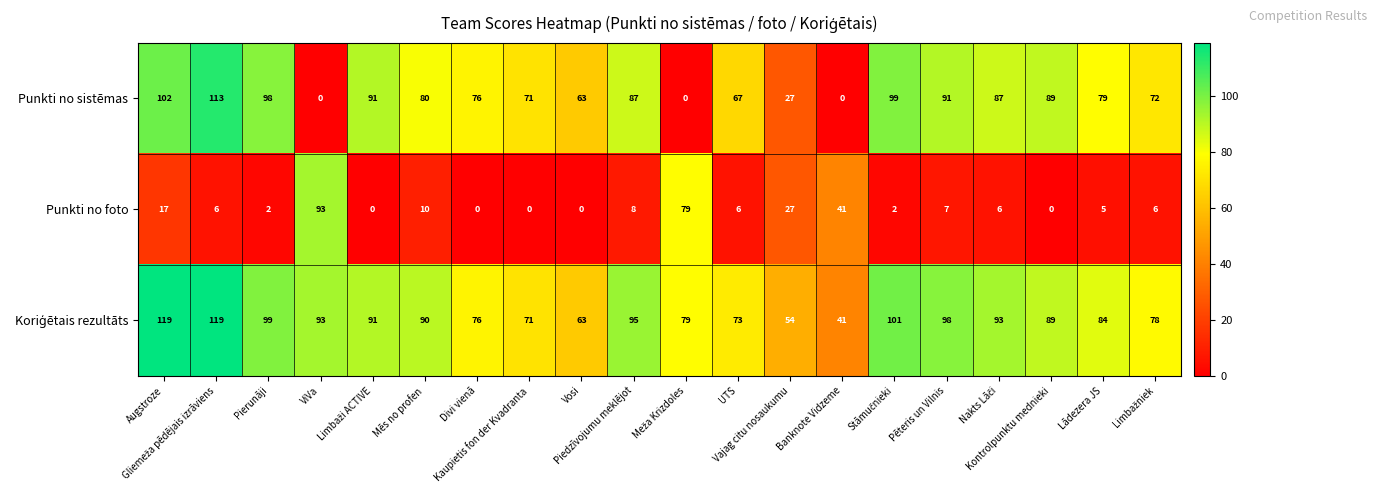

What is the difference between the maximum and minimum values in the Punkti no foto series?

93